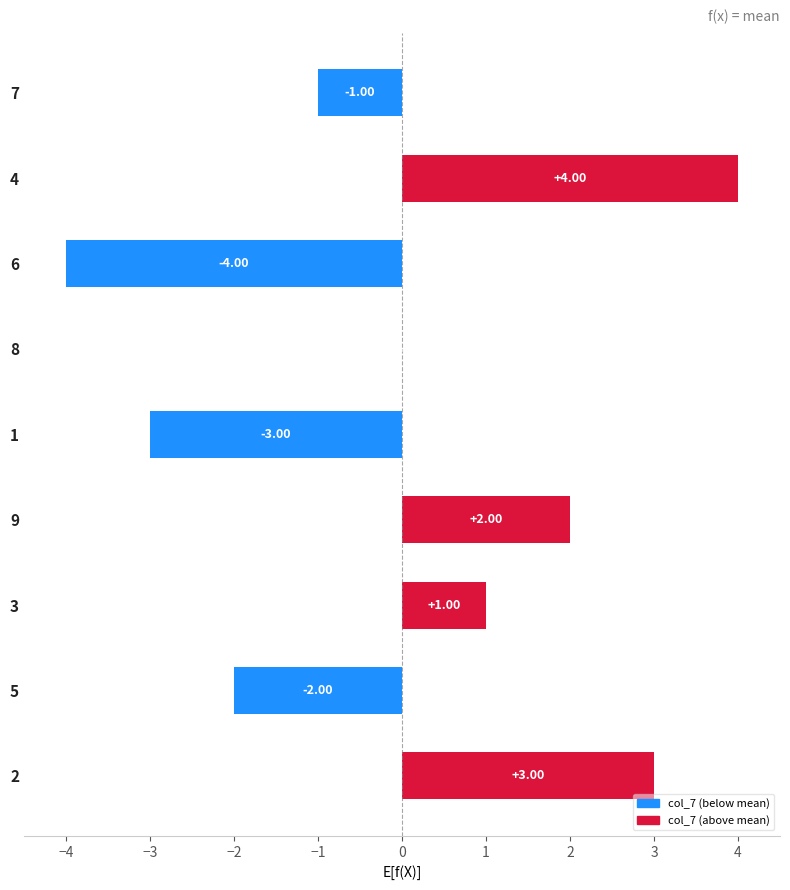

What is the maximum value shown in the chart?

4